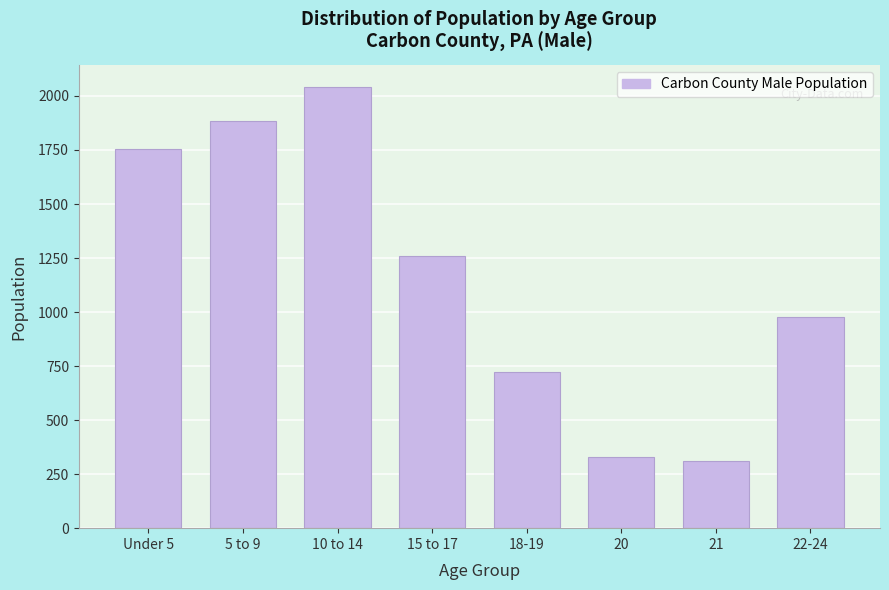

Reading left to right, list all the values displayed in this chart.

Under 5=1756	5 to 9=1883	10 to 14=2042	15 to 17=1258	18-19=721	20=329	21=313	22-24=977